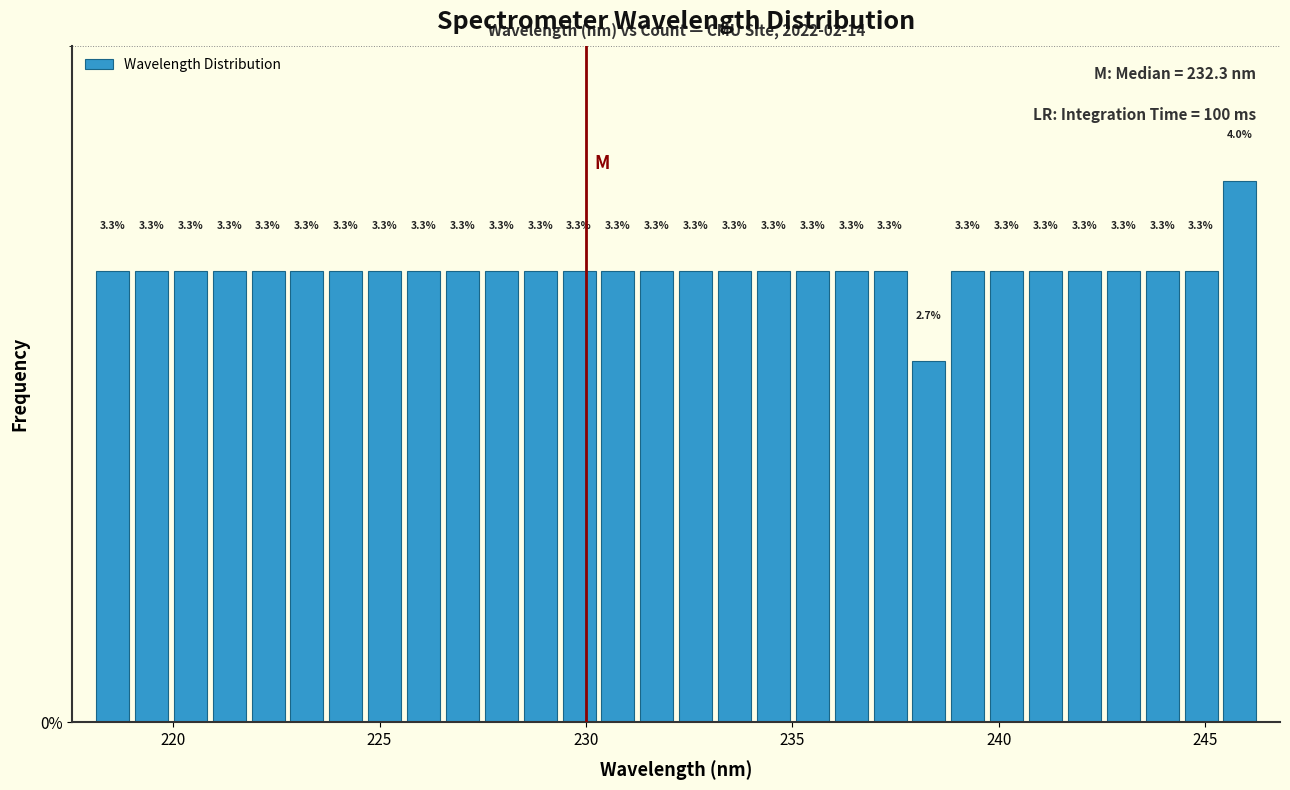

Around what value on the x-axis is the tallest bar? Give the approximate position of its centre, as read against the axis.

246.0